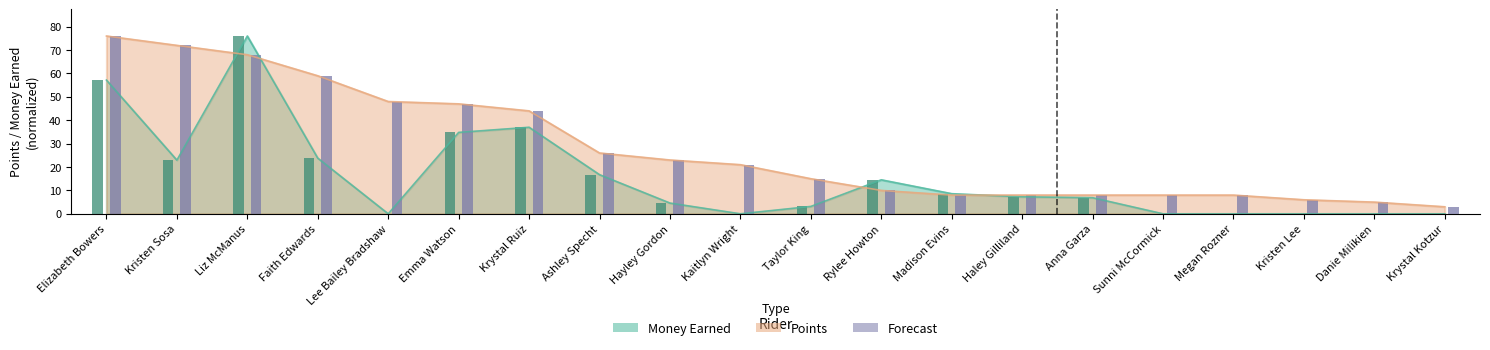

At which label does Points reach its minimum?

Krystal Kotzur